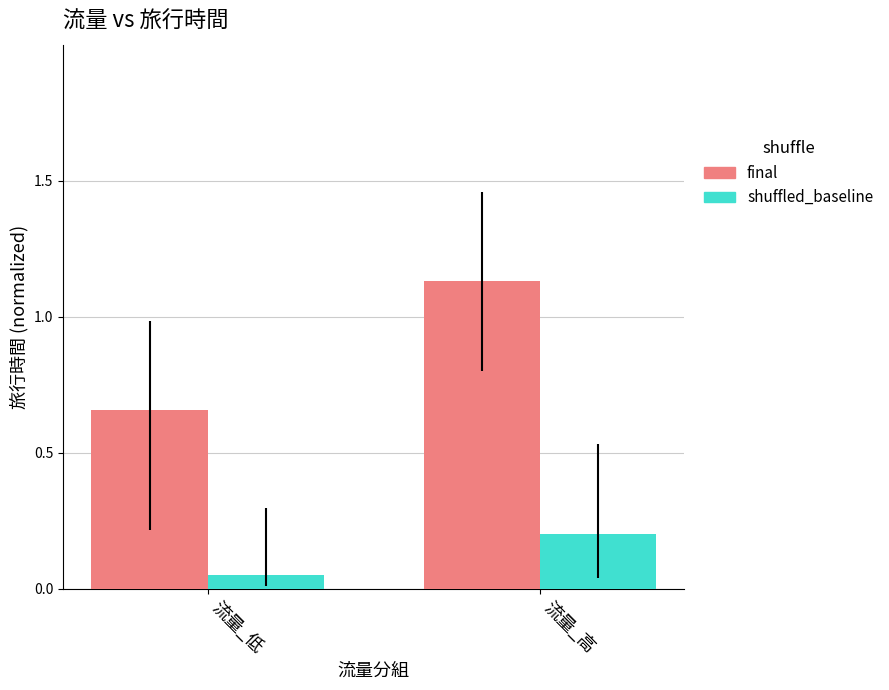

What is the sum of the shuffled_baseline values at 流量_高 and 流量_低?

0.3